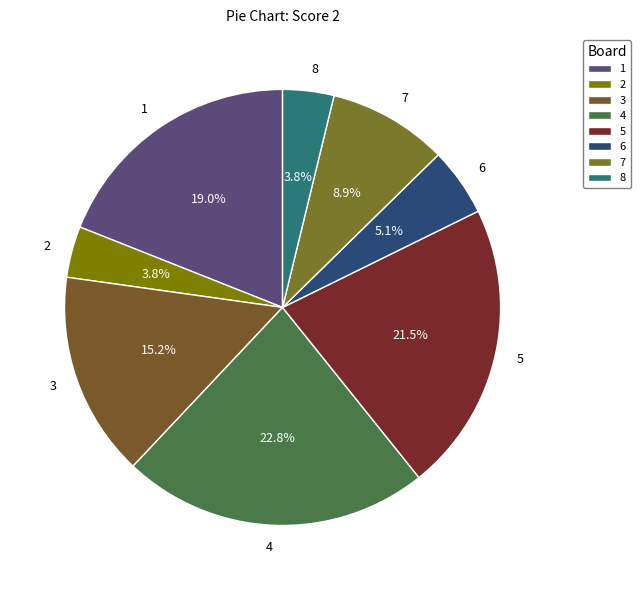

How many segments does this pie chart have?

8